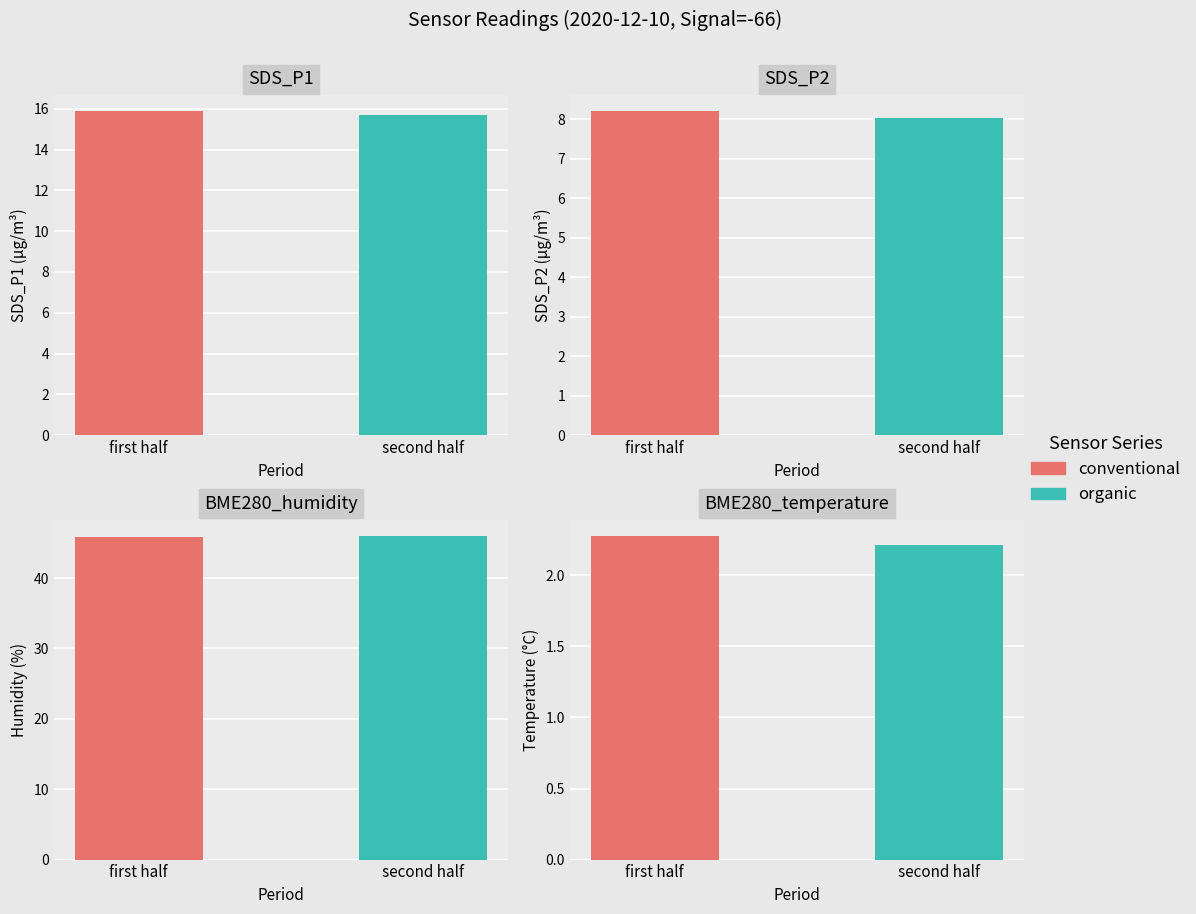

What is the sum of the SDS_P2 values at second half and first half?

16.2